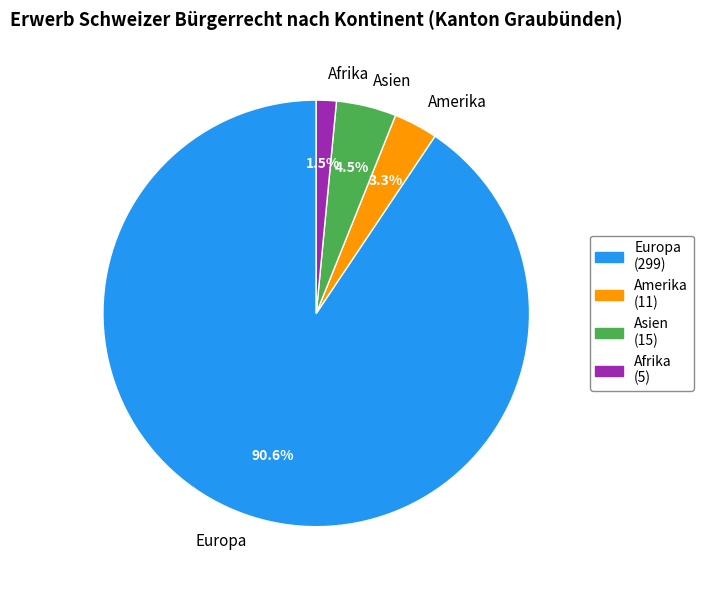

How many slices are in this pie chart?

4